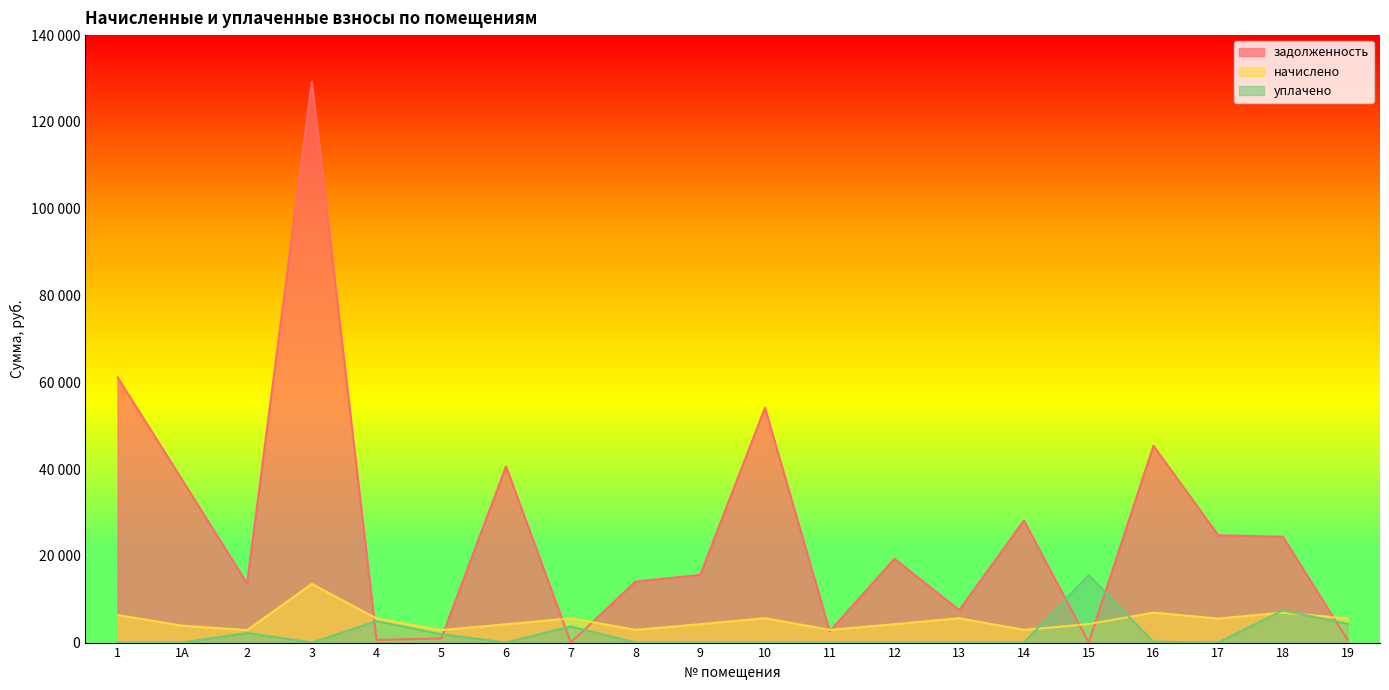

How many values in the задолженность series are below 19306?

10